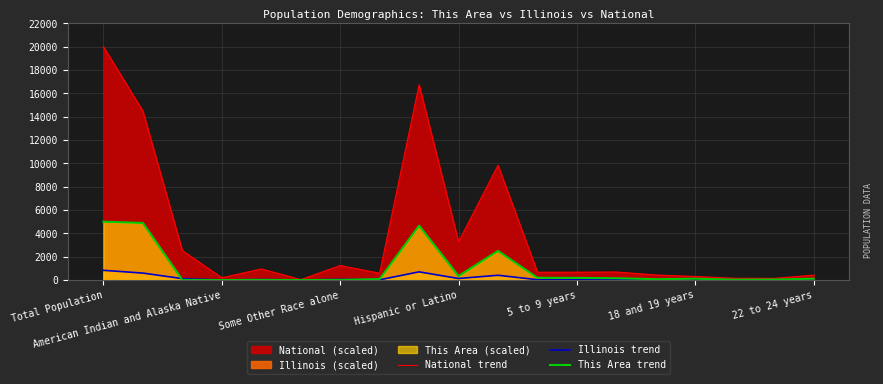

Which series has the widest spread of values?

National trend